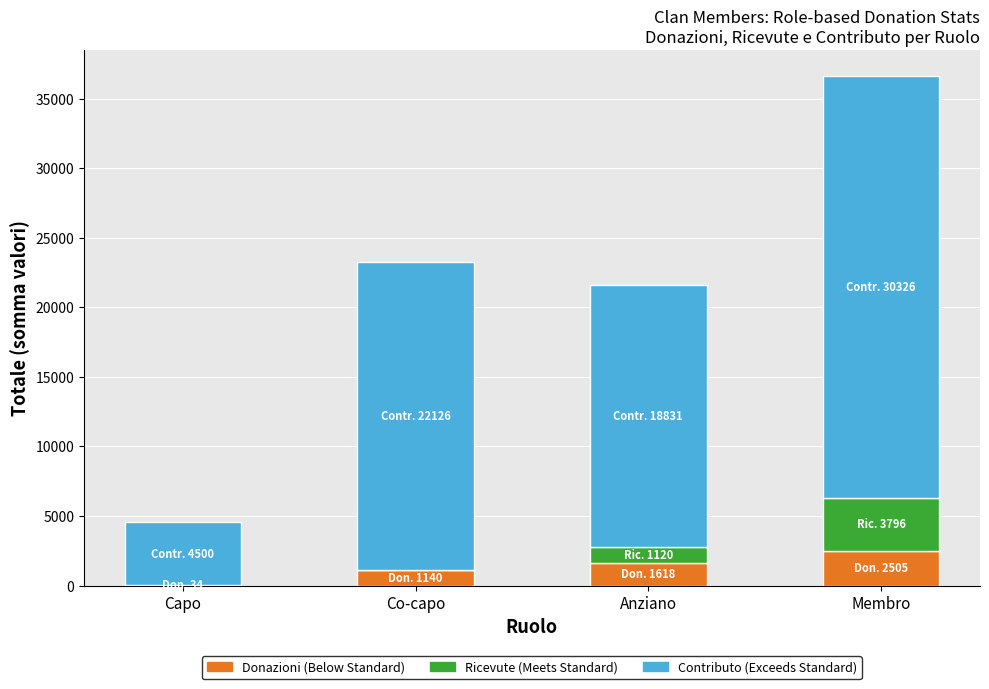

What is the total value across all series at Membro?

36627